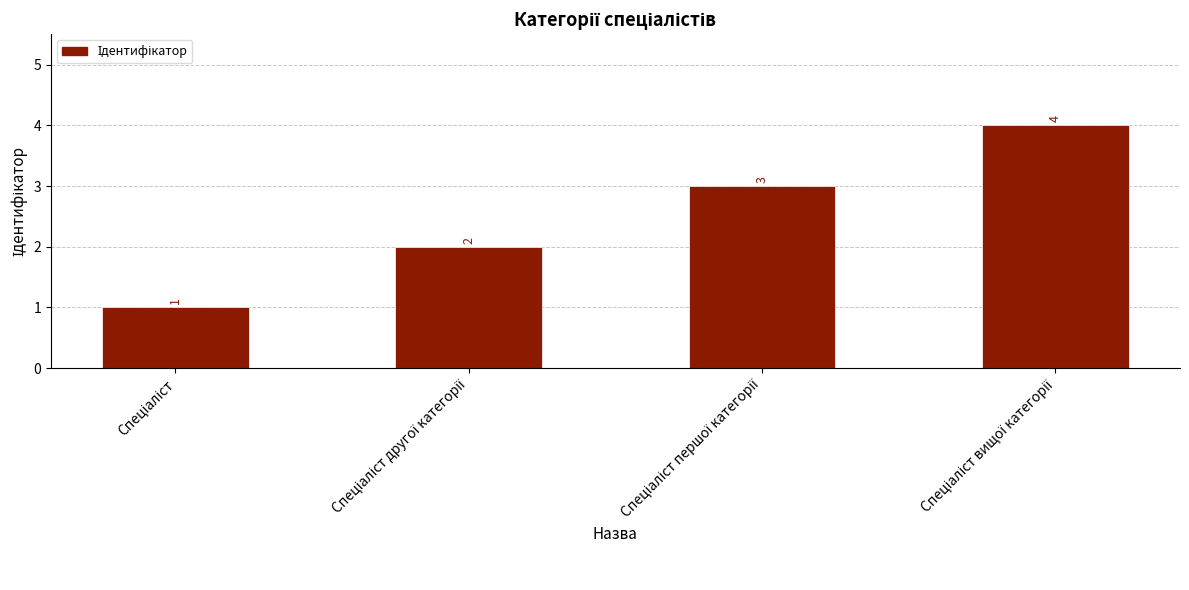

Count the values in the range 2 to 4.

3